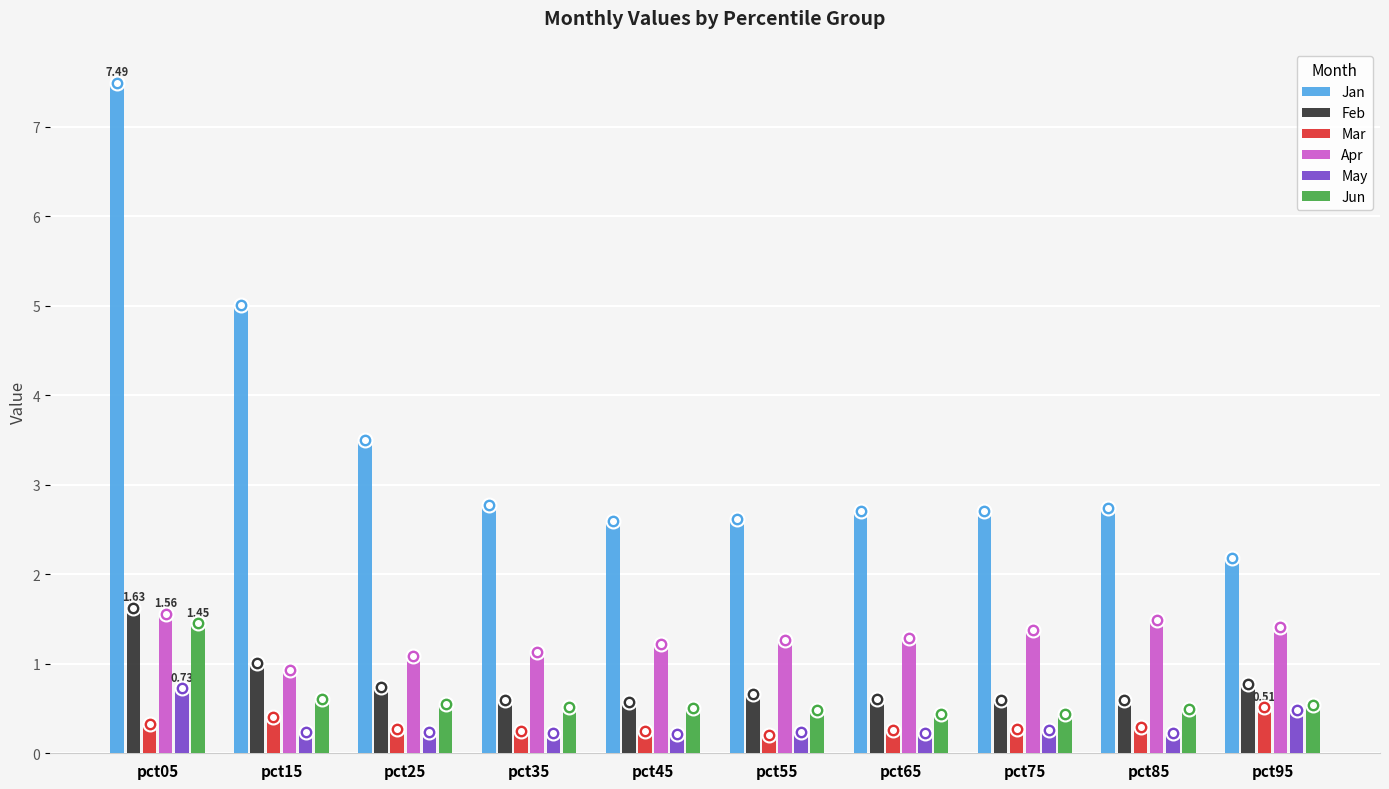

What is the spread (max minus min) of values at pct65?

2.5